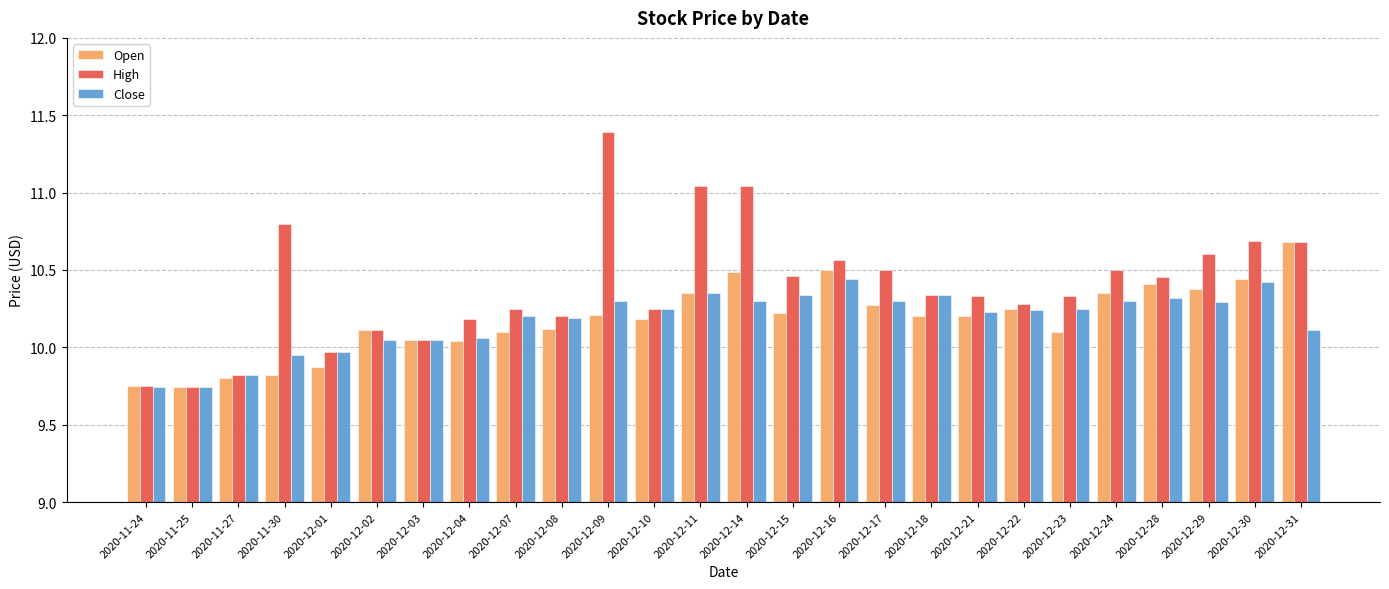

What is the sum of all High values?

270.3